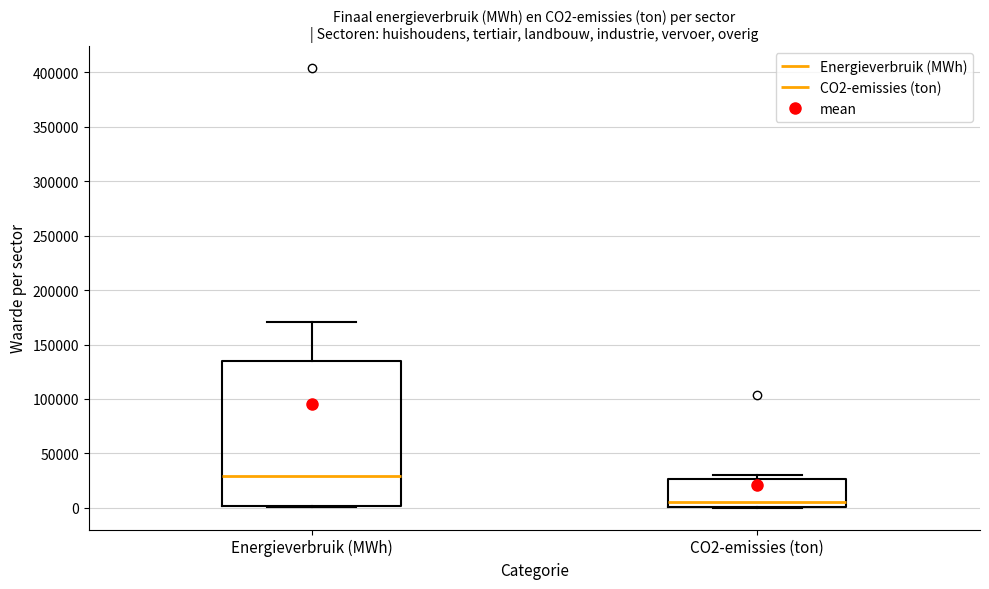

Comparing the boxes themselves (not the whiskers), which one is the tallest?

Energieverbruik (MWh)